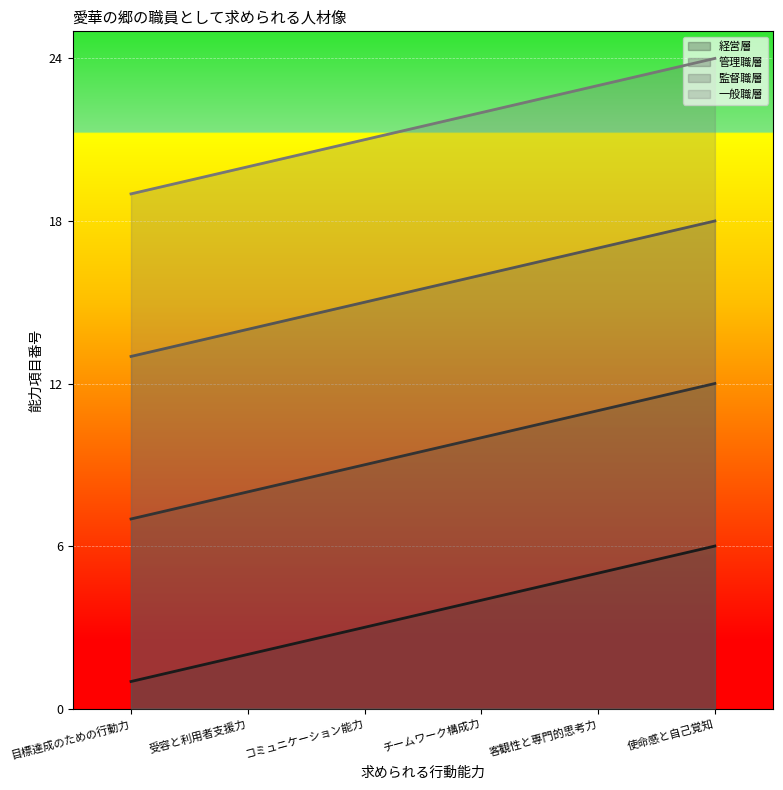

True or false: 監督職層 and 経営層 cross at least once.

False